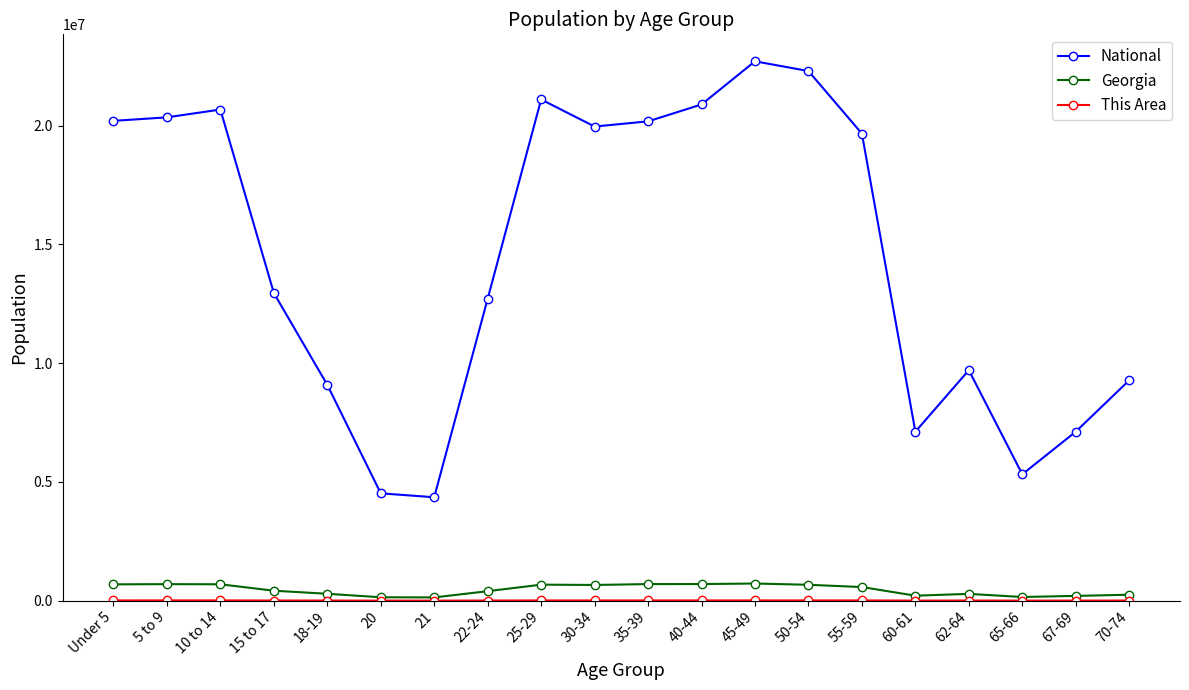

Between 15 to 17 and 20, which series saw the biggest shift?

National